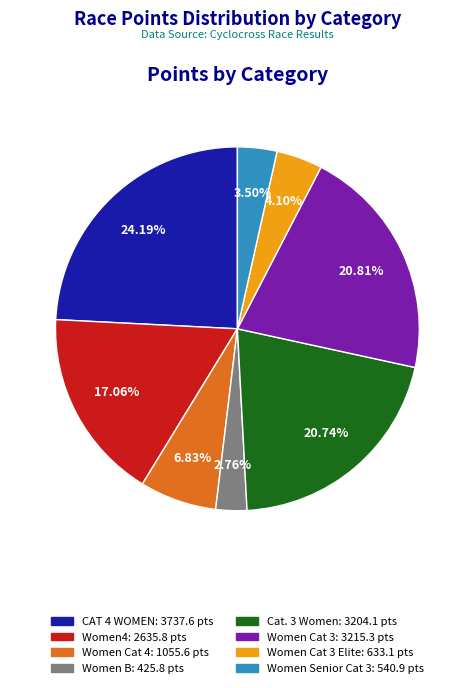

Is there any slice that represents more than half of the pie?

No